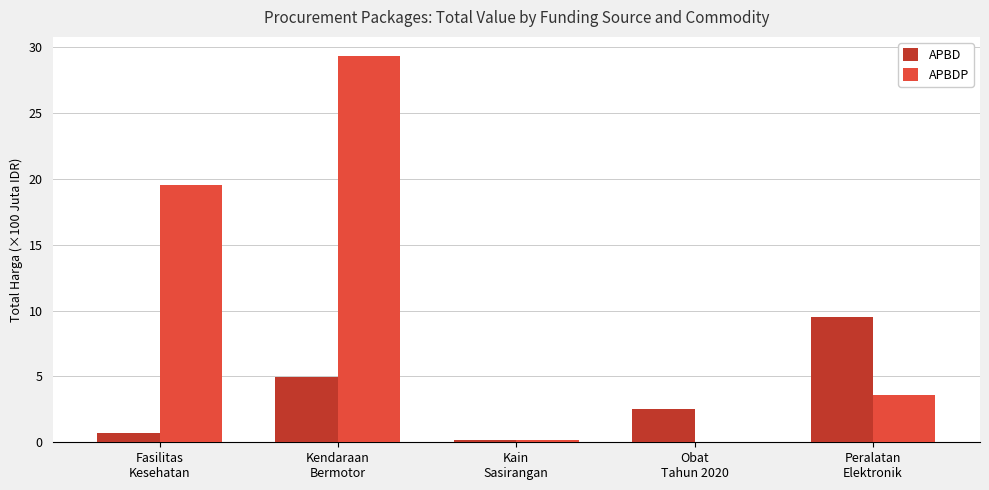

Reading left to right, transcribe all the data shown in this chart.

APBD: 0.7	4.9	0.2	2.5	9.5
APBDP: 19.5	29.3	0.2	0.0	3.6